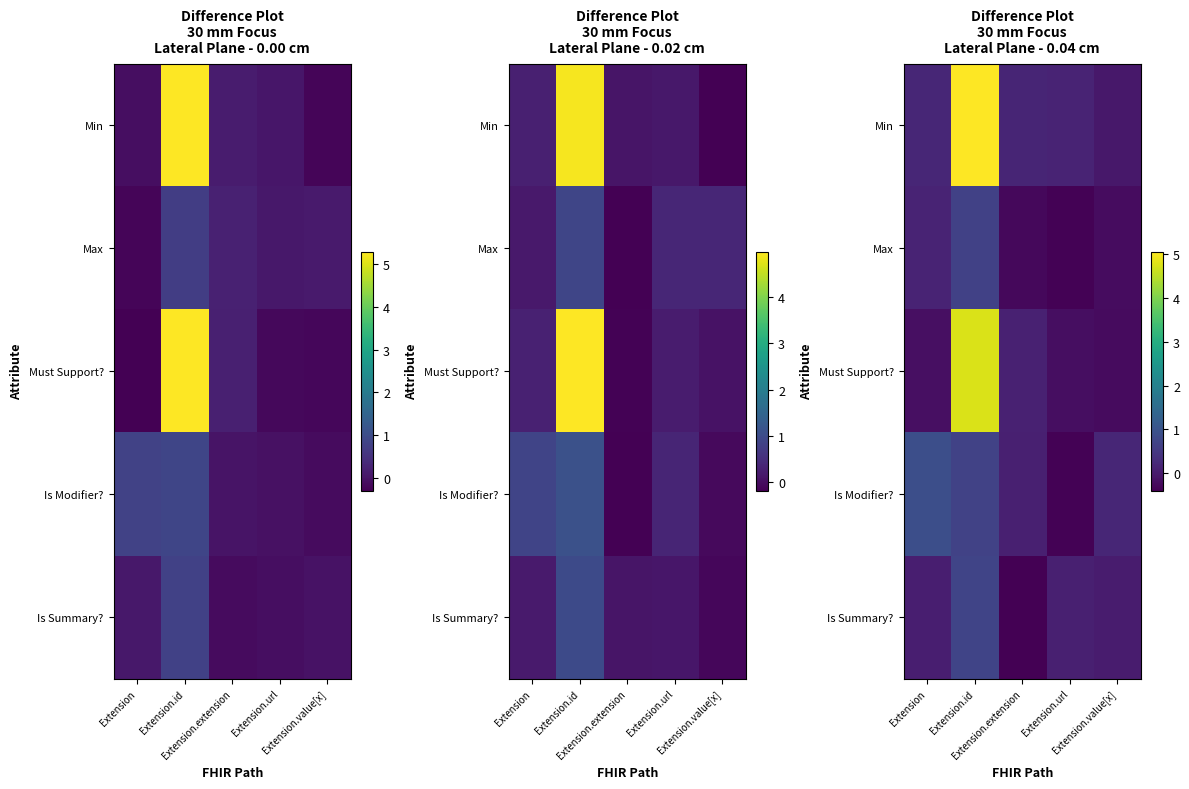

The Is Modifier? series shows 0.3 at Extension.value[x]. True or false?

False